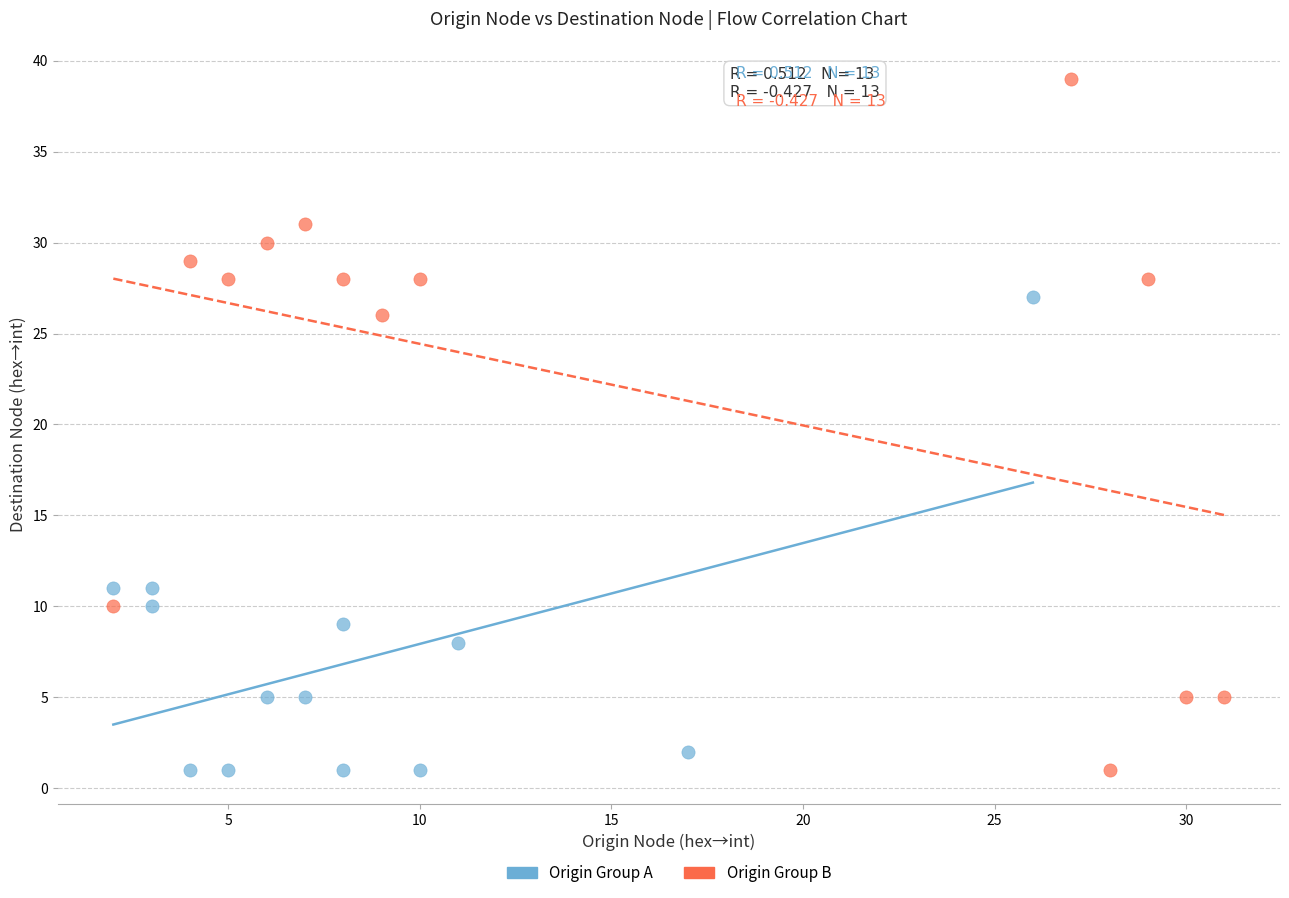

Which series reaches the maximum Y coordinate?

Origin Group B